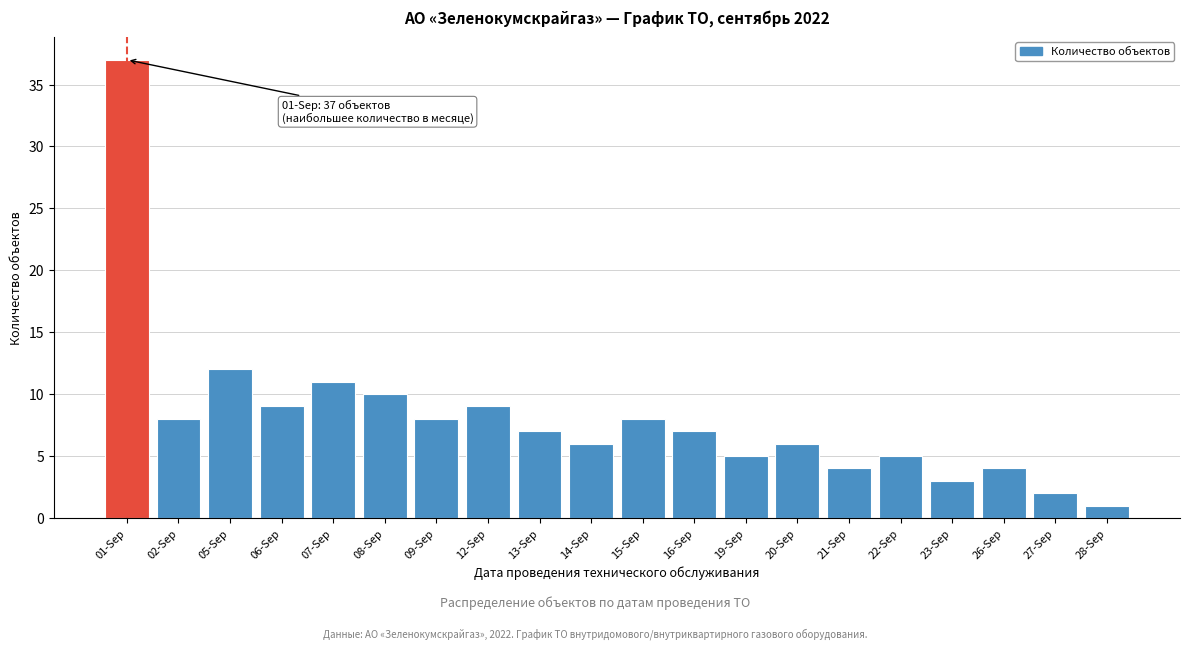

Reading left to right, transcribe all the data shown in this chart.

01-Sep=37	02-Sep=8	05-Sep=12	06-Sep=9	07-Sep=11	08-Sep=10	09-Sep=8	12-Sep=9	13-Sep=7	14-Sep=6	15-Sep=8	16-Sep=7	19-Sep=5	20-Sep=6	21-Sep=4	22-Sep=5	23-Sep=3	26-Sep=4	27-Sep=2	28-Sep=1